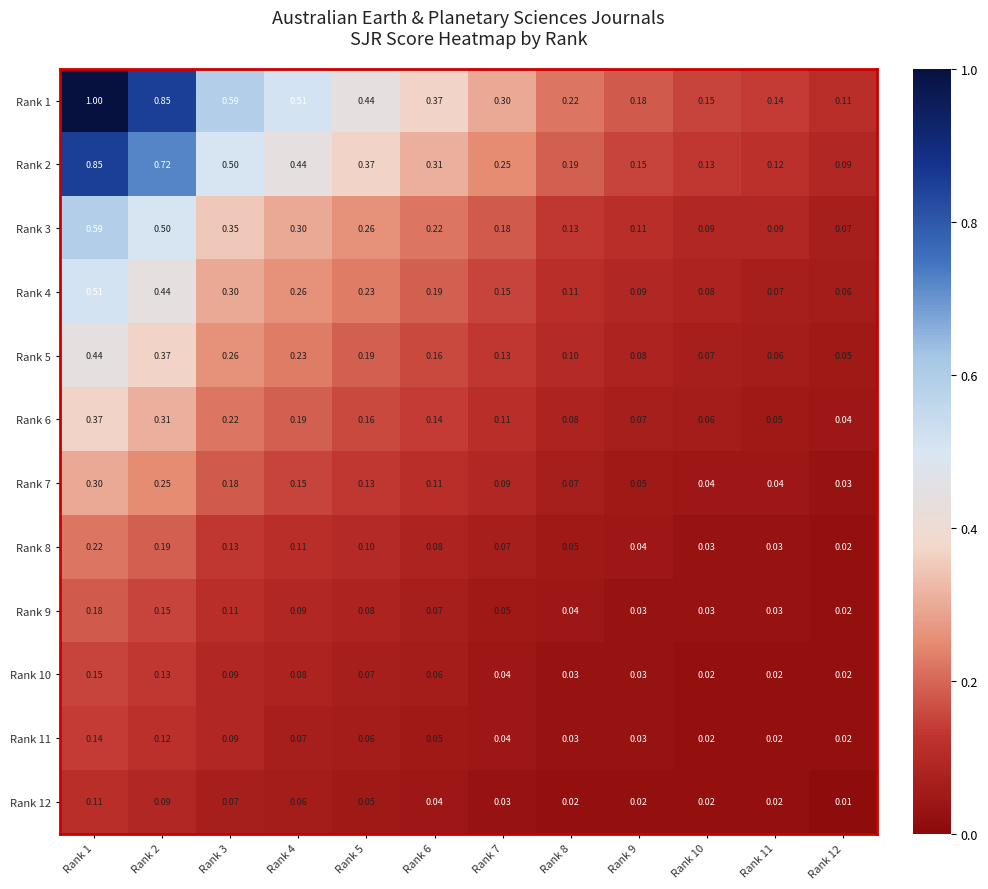

At which category is the sum across all series the highest?

Rank 1